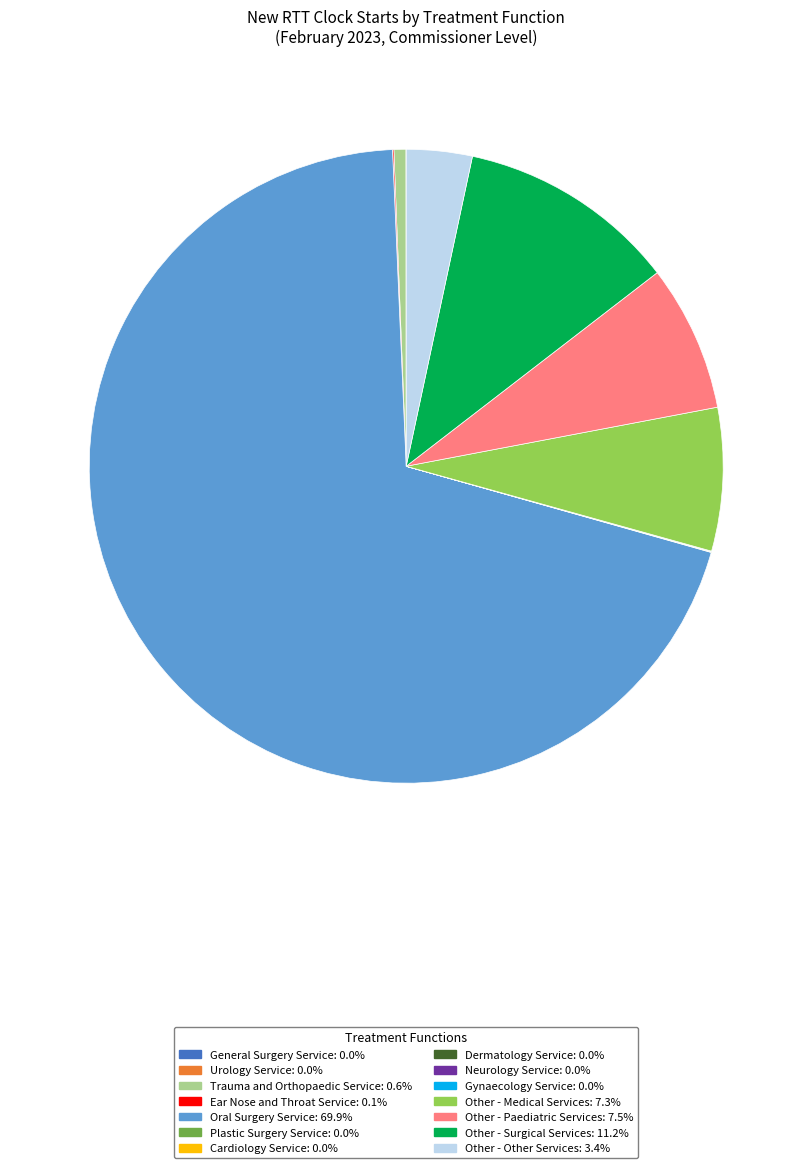

What is the largest slice in the pie chart?

Oral Surgery Service